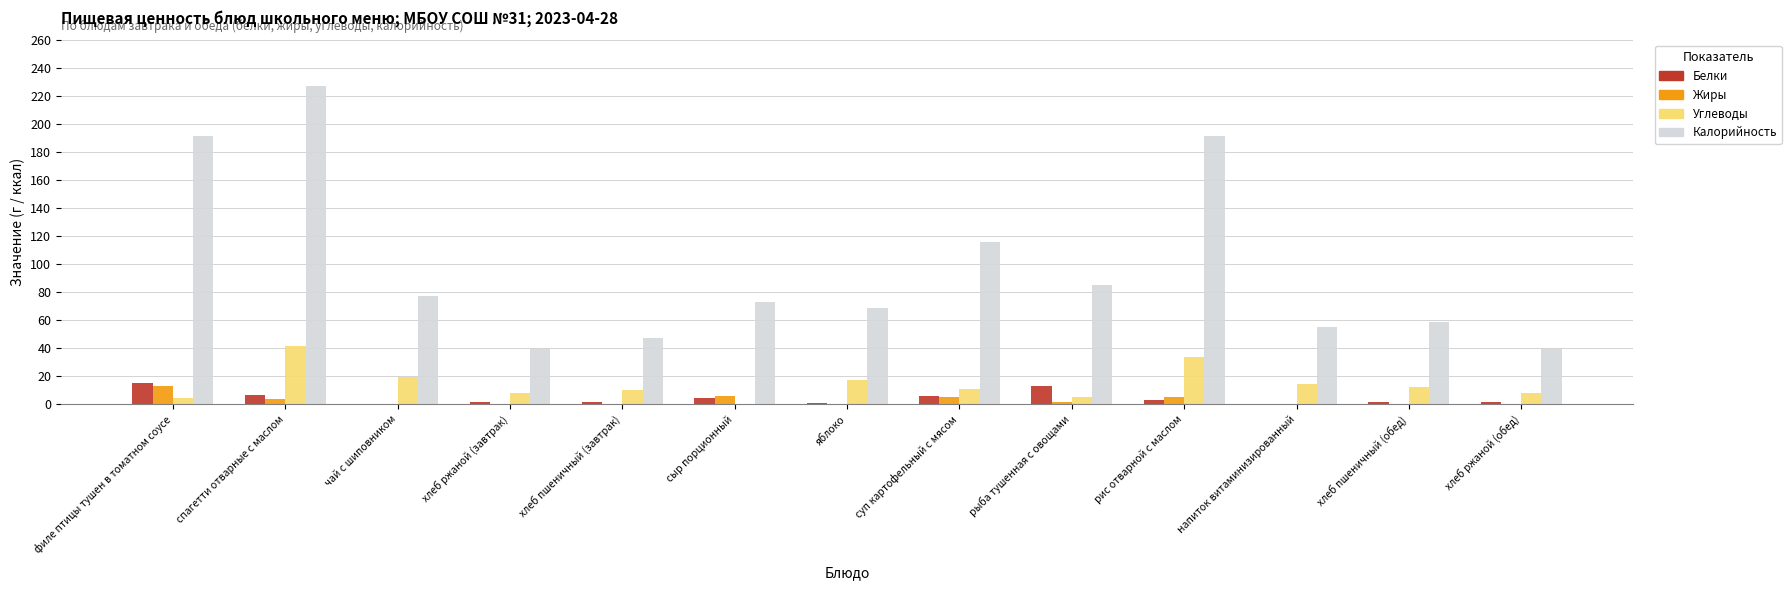

Between чай с шиповником and напиток витаминизированный, which series saw the biggest shift?

Калорийность